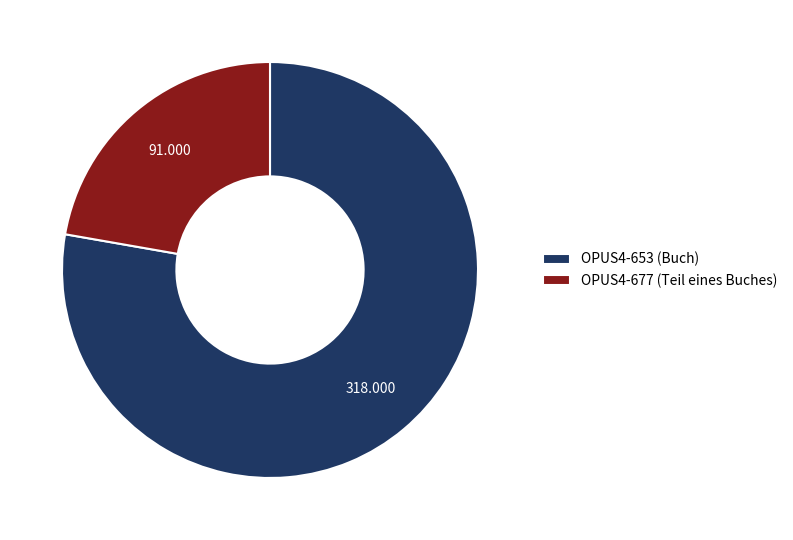

Does OPUS4-653 (Buch) account for over 50% of the chart?

Yes